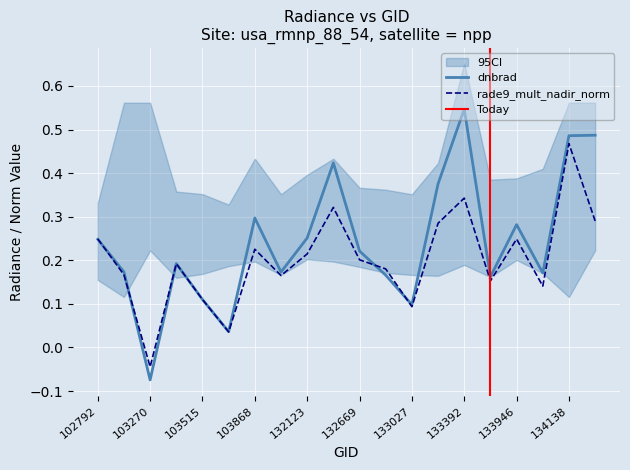

At which label does dnbrad first exceed 0?

102792